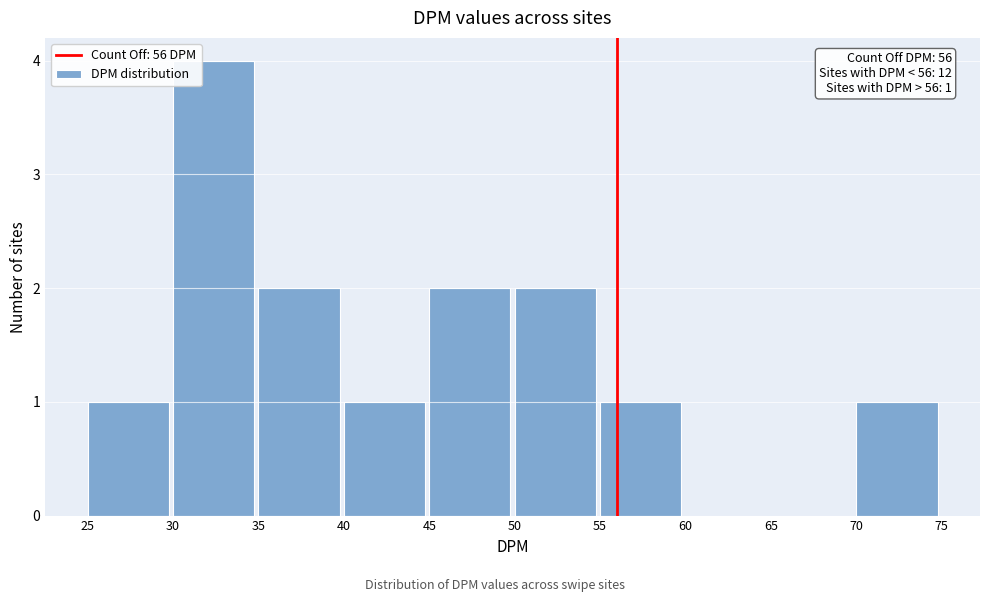

Which range on the x-axis has the tallest bar?

30 to 35